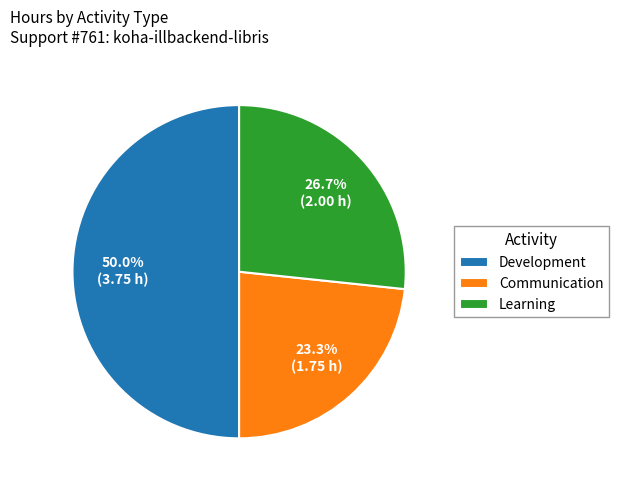

Which category has the biggest portion of the pie?

Development